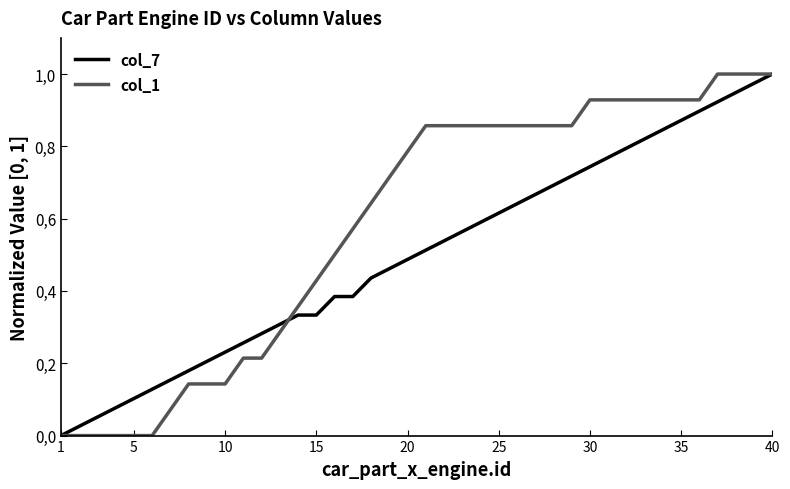

How many intersections are there between col_1 and col_7?

1